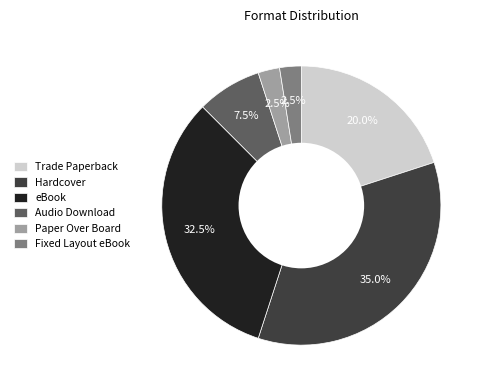

What is the largest slice in the pie chart?

Hardcover